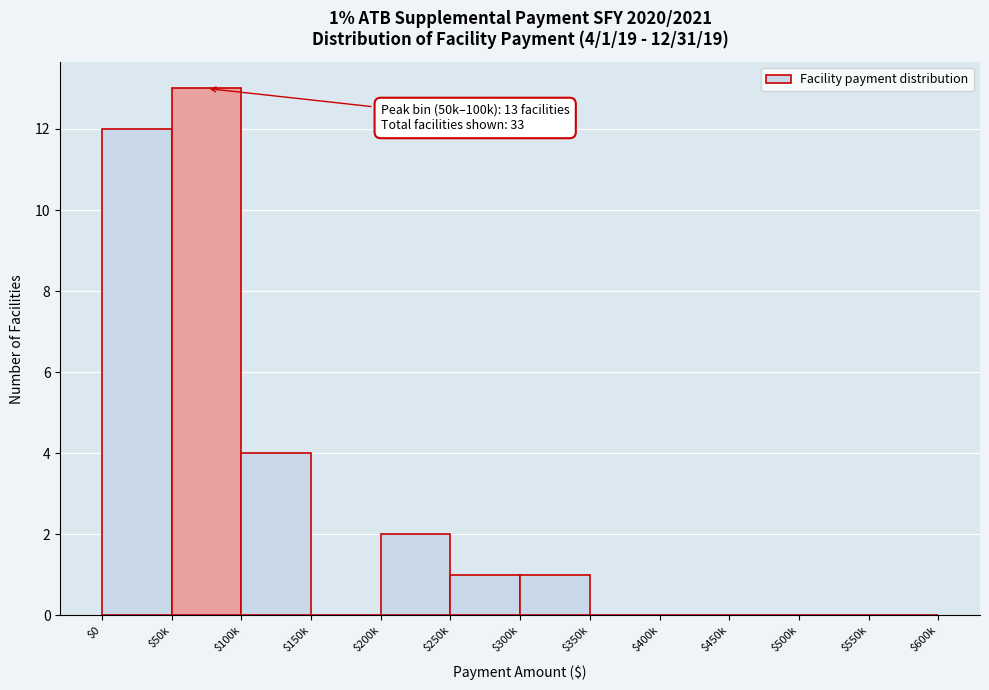

Is it true that the value at $250k is 2?

False